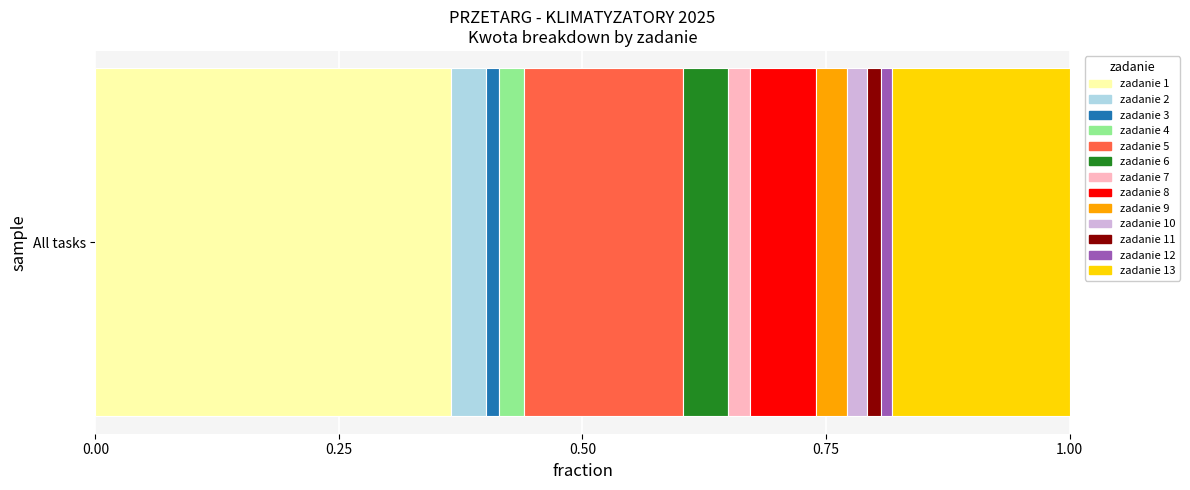

The zadanie 1 series shows 0.5 at All tasks. True or false?

False